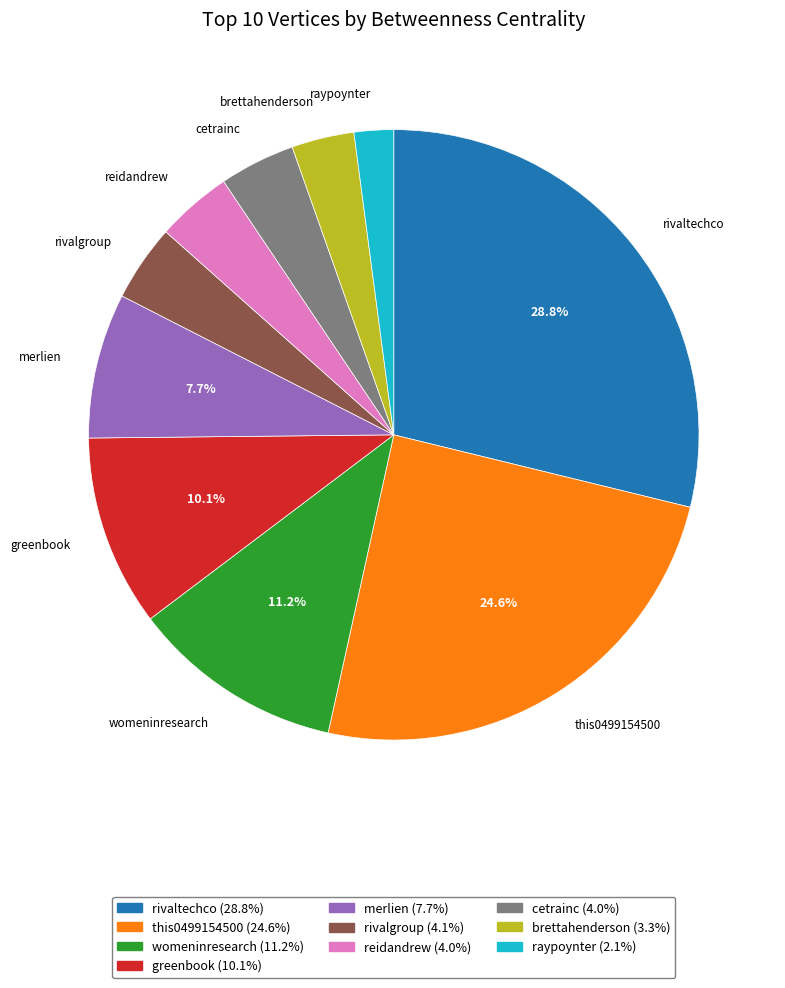

To the nearest percent, what portion does brettahenderson represent?

3%